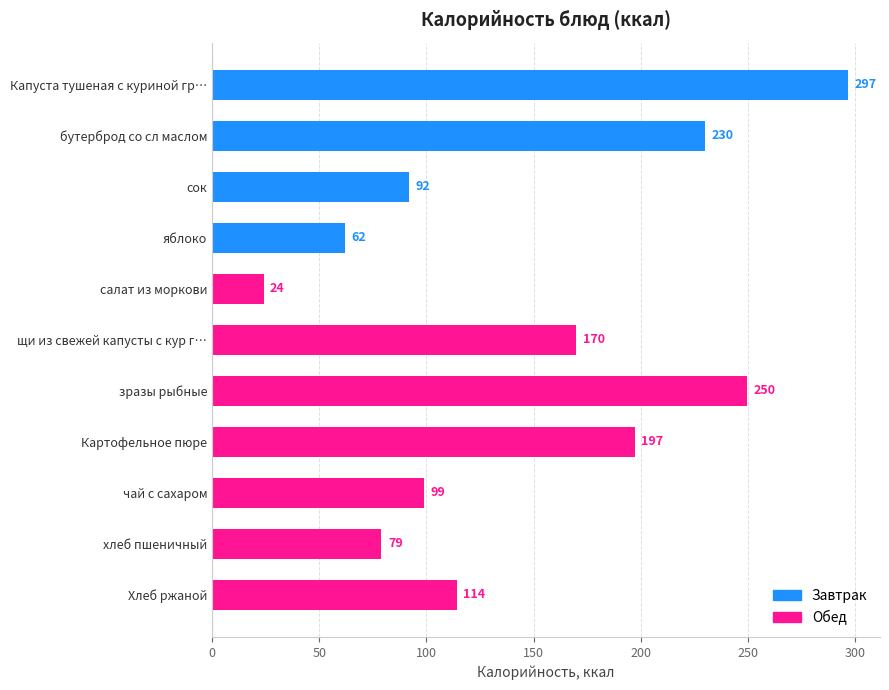

Rank the categories by value from lowest to highest.

салат из моркови, яблоко, хлеб пшеничный, сок, чай с сахаром, Хлеб ржаной, щи из свежей капусты с кур г…, Картофельное пюре, бутерброд со сл маслом, зразы рыбные, Капуста тушеная с куриной гр…